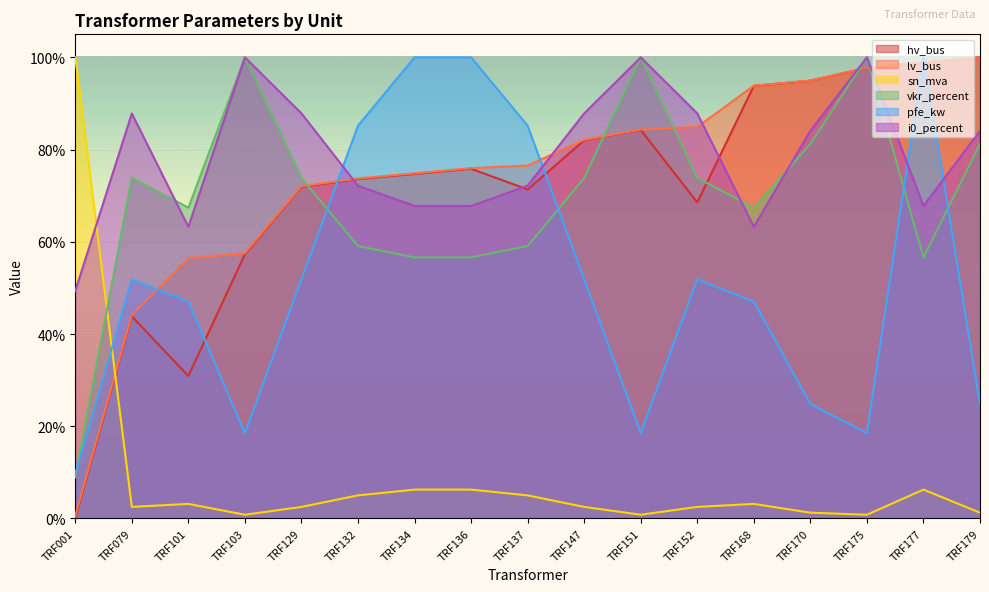

At TRF001, list the series in order from largest to smallest.

sn_mva, i0_percent, pfe_kw, vkr_percent, lv_bus, hv_bus